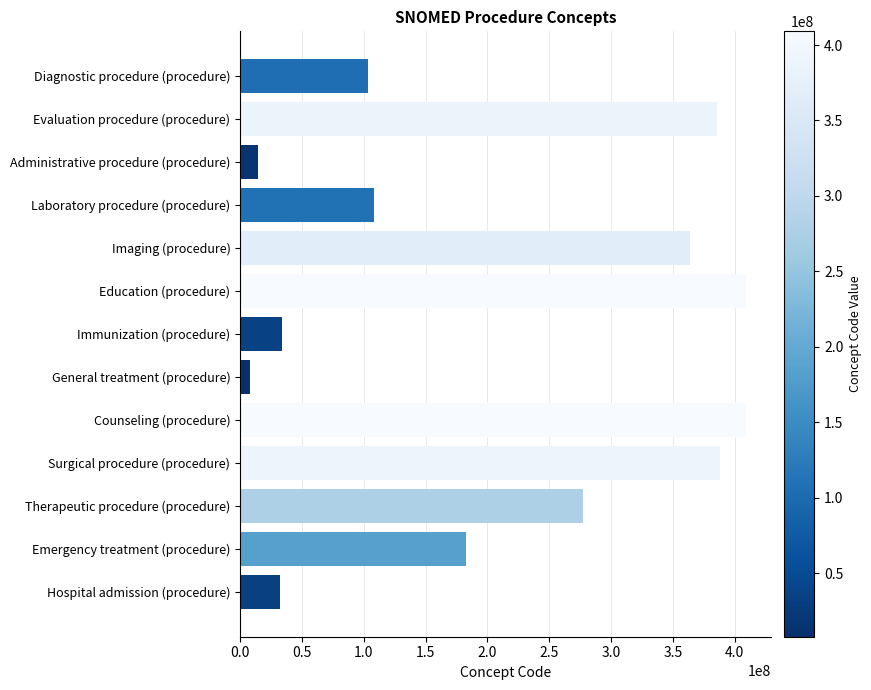

What is the value of the 2nd bar from the top?

386053000